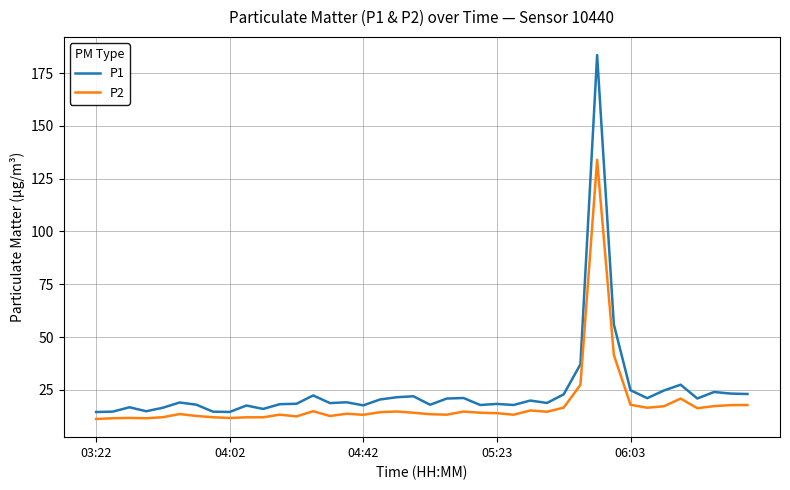

List the series in order of their peak value, lowest first.

P2, P1